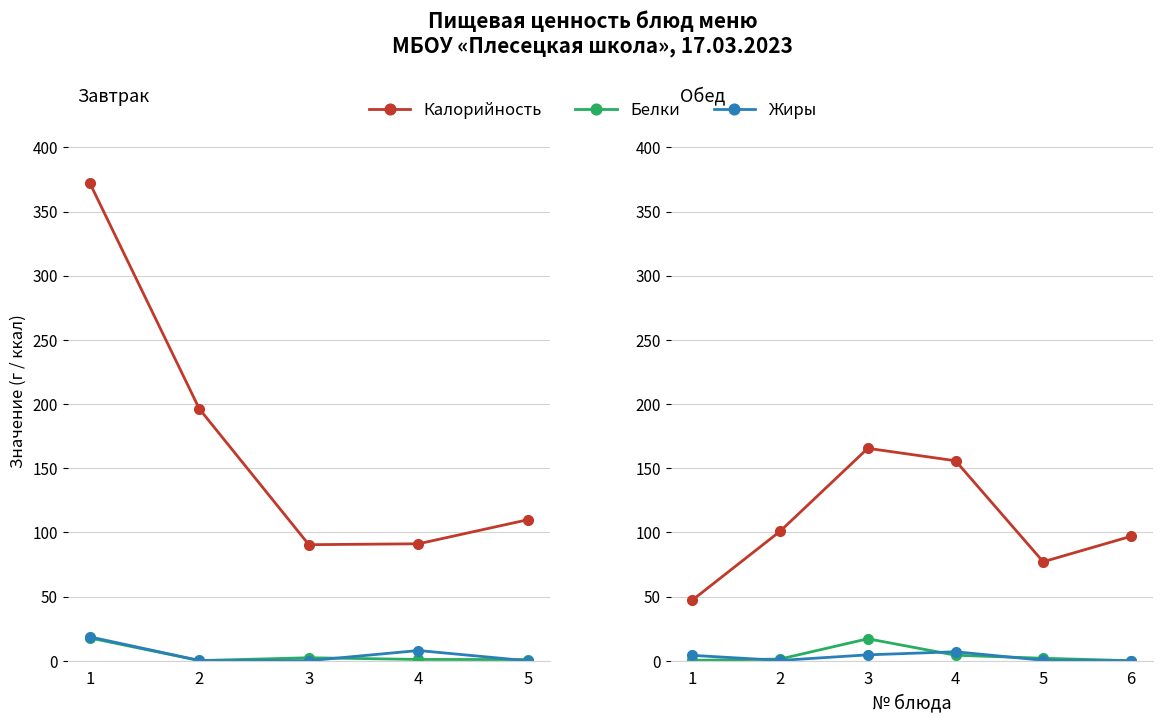

How many data points does each series have?

6